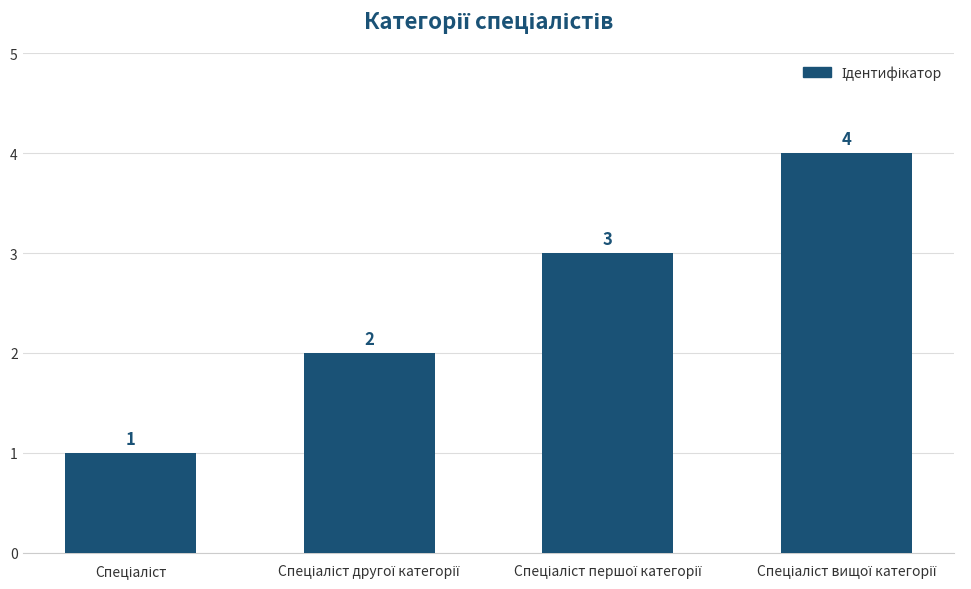

Reading left to right, transcribe all the data shown in this chart.

1	2	3	4